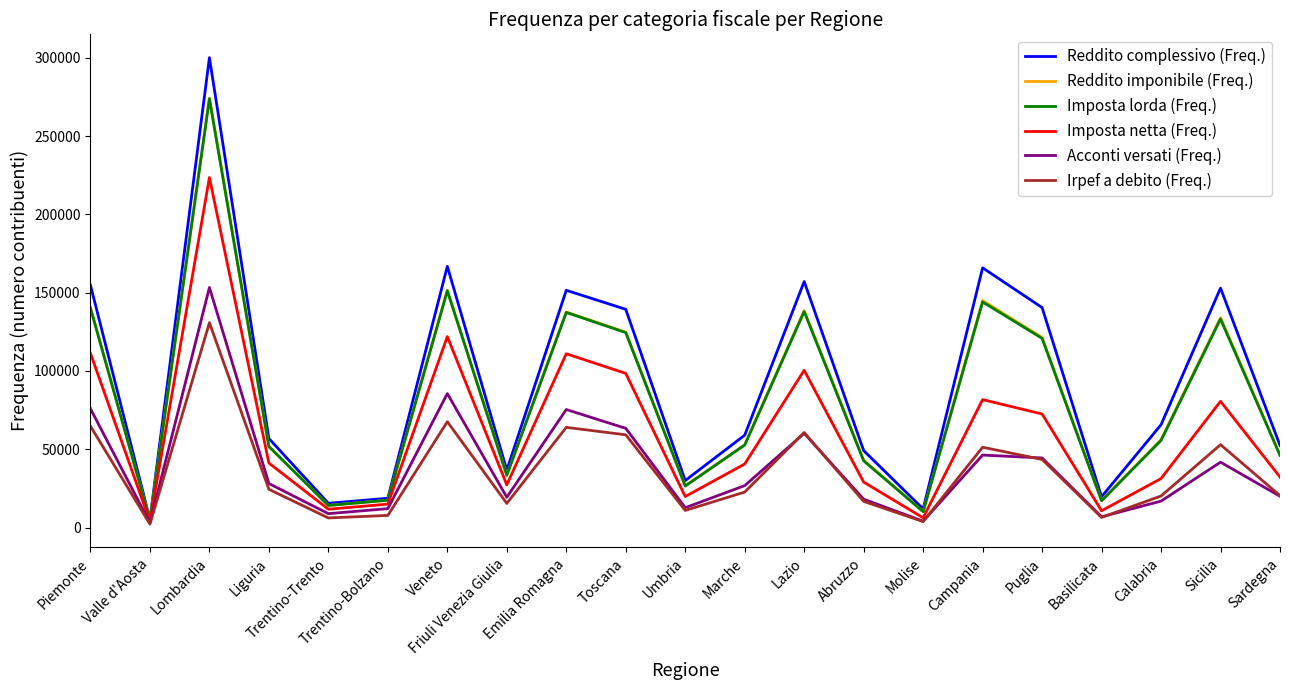

Is it true that Acconti versati (Freq.) equals 4053 at Molise?

True